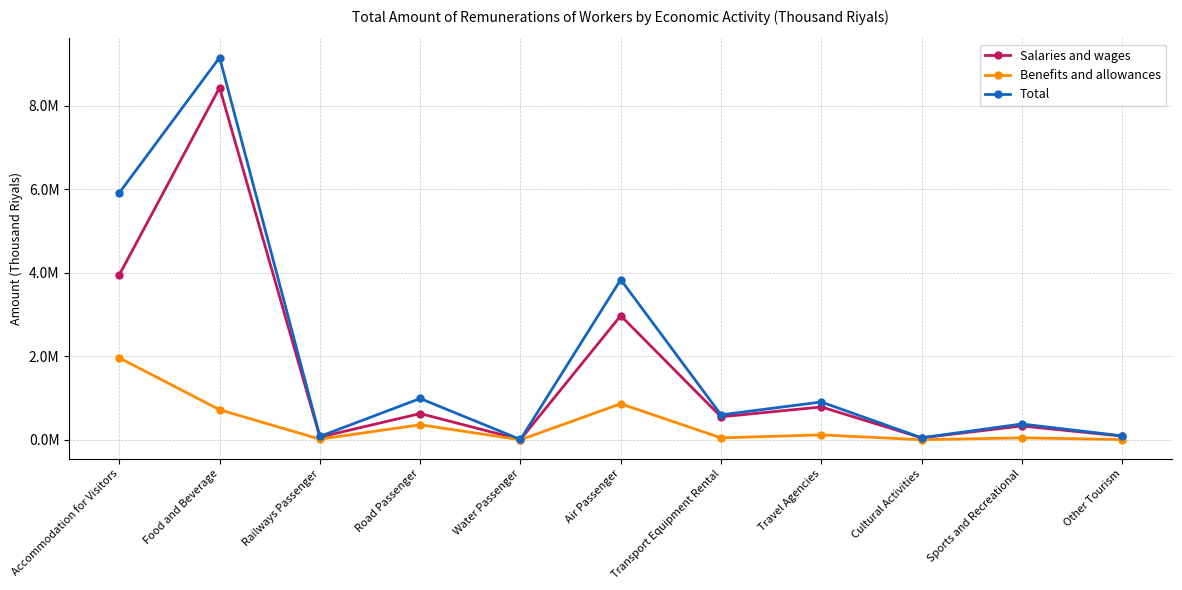

True or false: Benefits and allowances and Salaries and wages intersect in this chart.

False